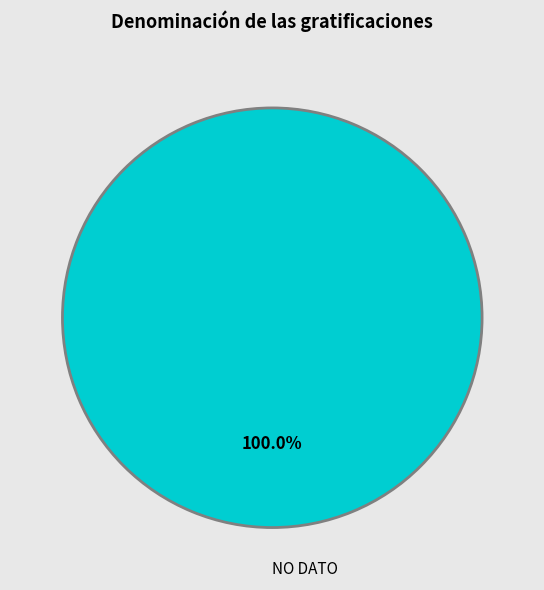

How many slices are in this pie chart?

1